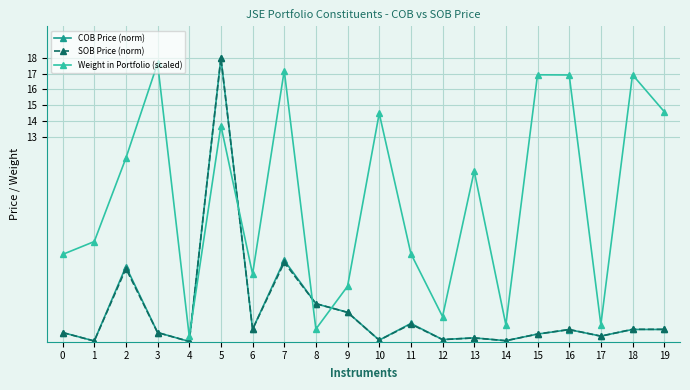

How many interior local peaks does the Weight in Portfolio (scaled) series have?

7